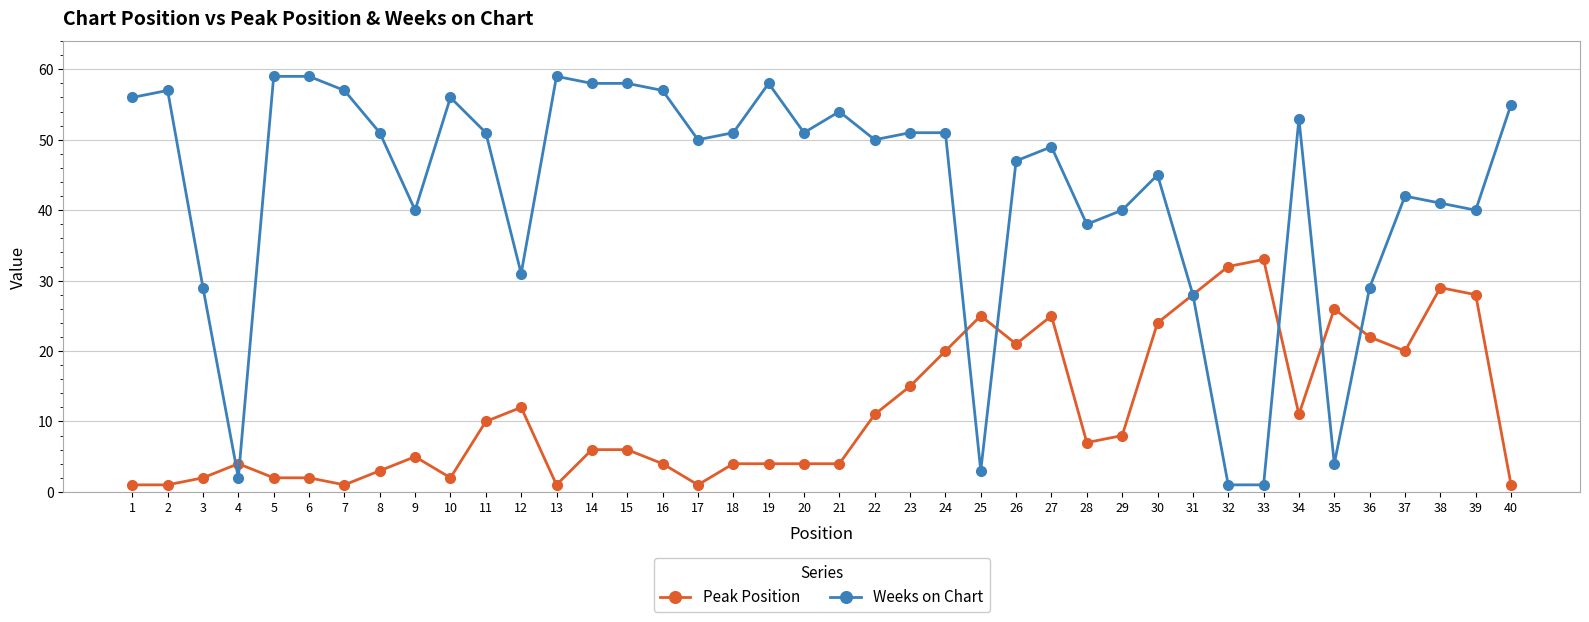

At which label is Peak Position closest to 17?

23